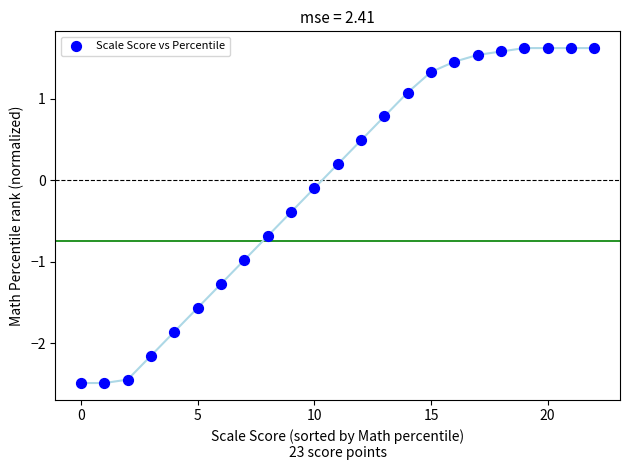

What is the range of Y values (max minus min)?

4.1